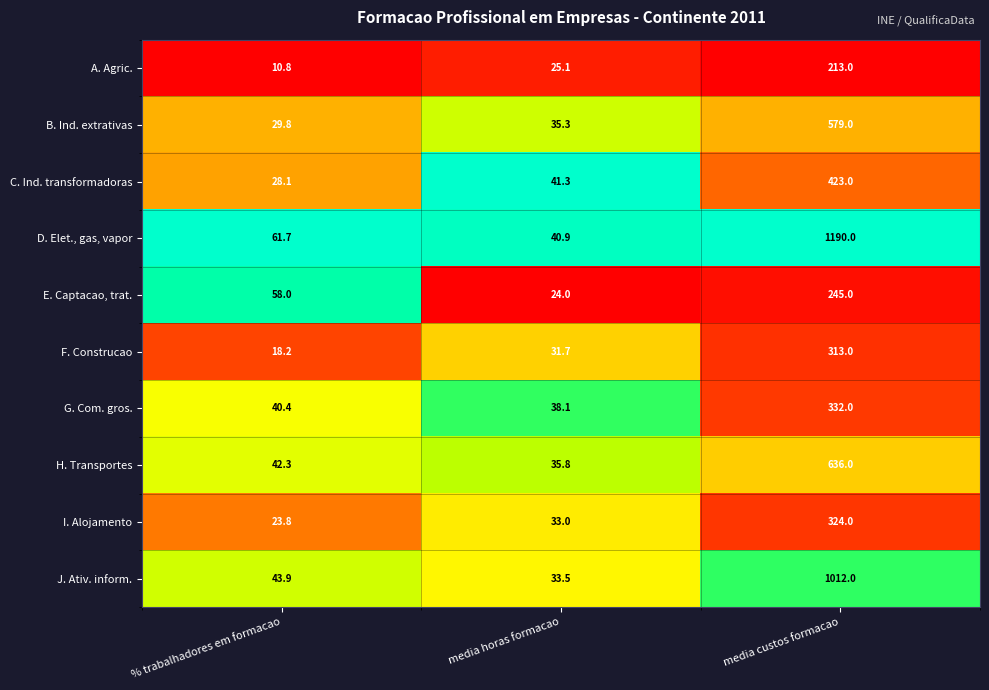

Reading right to left, list all the values displayed in this chart.

A. Agric.: media custos formacao=213.0	media horas formacao=25.1	% trabalhadores em formacao=10.8
B. Ind. extrativas: media custos formacao=579.0	media horas formacao=35.3	% trabalhadores em formacao=29.8
C. Ind. transformadoras: media custos formacao=423.0	media horas formacao=41.3	% trabalhadores em formacao=28.1
D. Elet., gas, vapor: media custos formacao=1190.0	media horas formacao=40.9	% trabalhadores em formacao=61.7
E. Captacao, trat.: media custos formacao=245.0	media horas formacao=24.0	% trabalhadores em formacao=58.0
F. Construcao: media custos formacao=313.0	media horas formacao=31.7	% trabalhadores em formacao=18.2
G. Com. gros.: media custos formacao=332.0	media horas formacao=38.1	% trabalhadores em formacao=40.4
H. Transportes: media custos formacao=636.0	media horas formacao=35.8	% trabalhadores em formacao=42.3
I. Alojamento: media custos formacao=324.0	media horas formacao=33.0	% trabalhadores em formacao=23.8
J. Ativ. inform.: media custos formacao=1012.0	media horas formacao=33.5	% trabalhadores em formacao=43.9